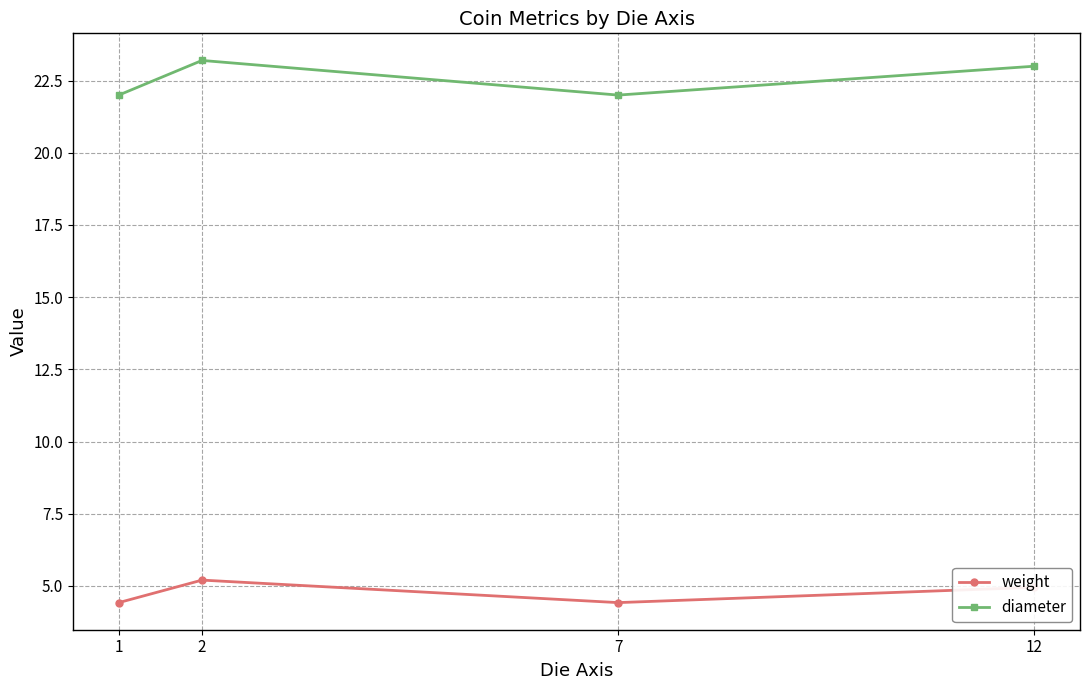

What is the maximum value shown in the chart?

23.2